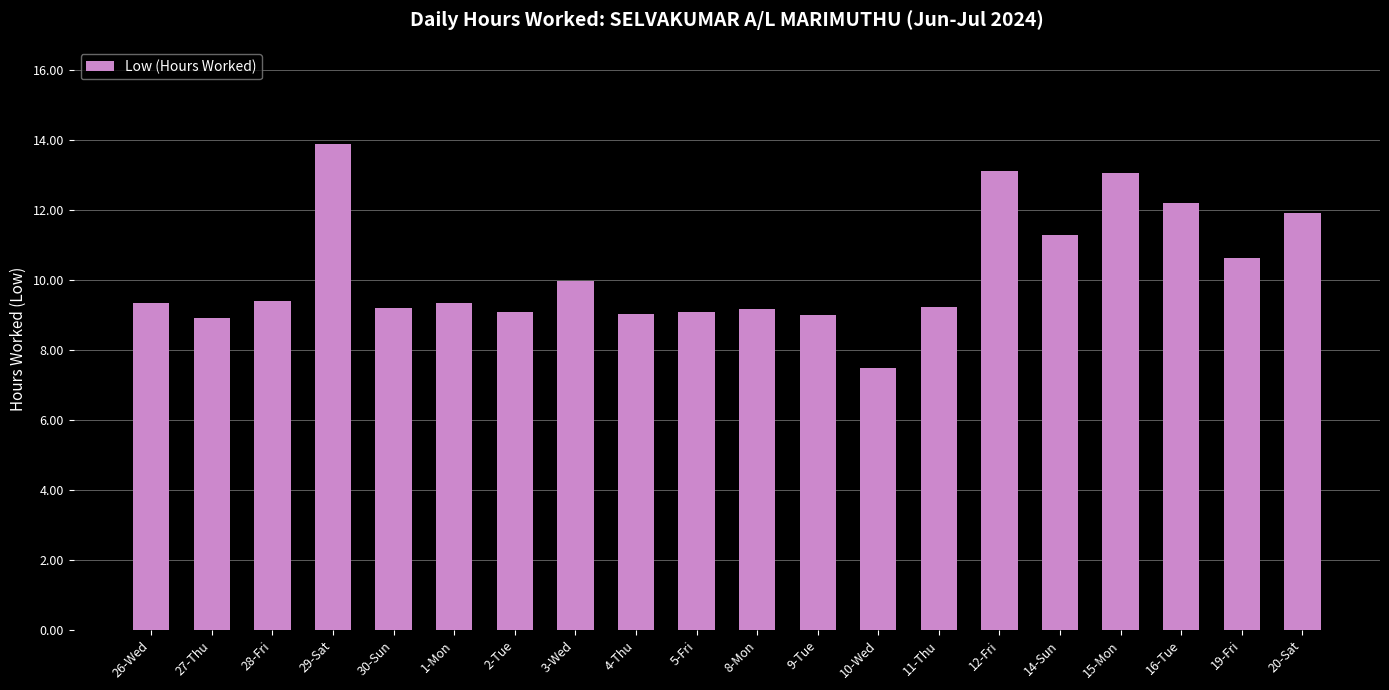

How many bars are there in total?

20